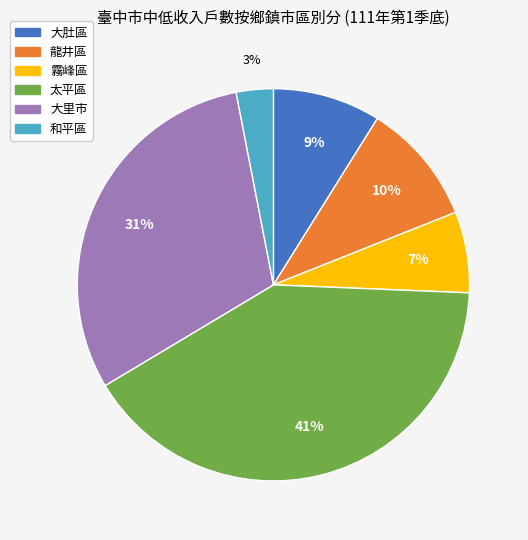

What percentage is the 龍井區 slice, to the nearest percent?

10%